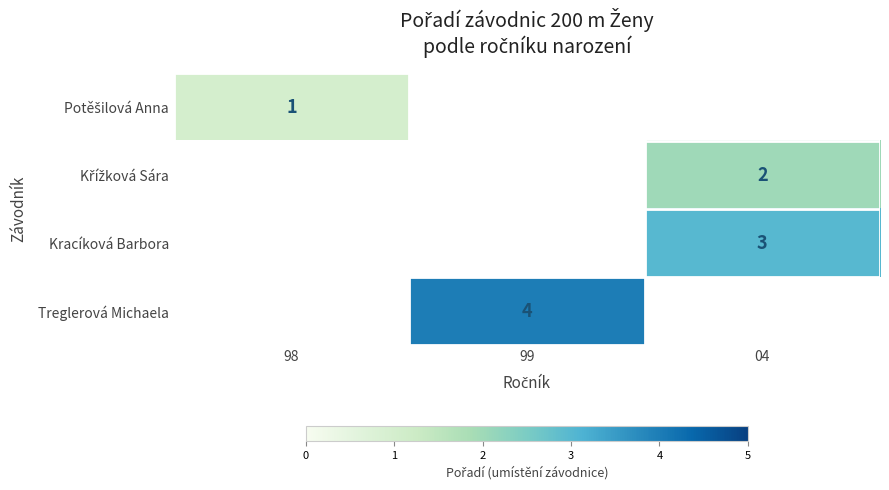

The Treglerová Michaela series shows 4 at 99. True or false?

True